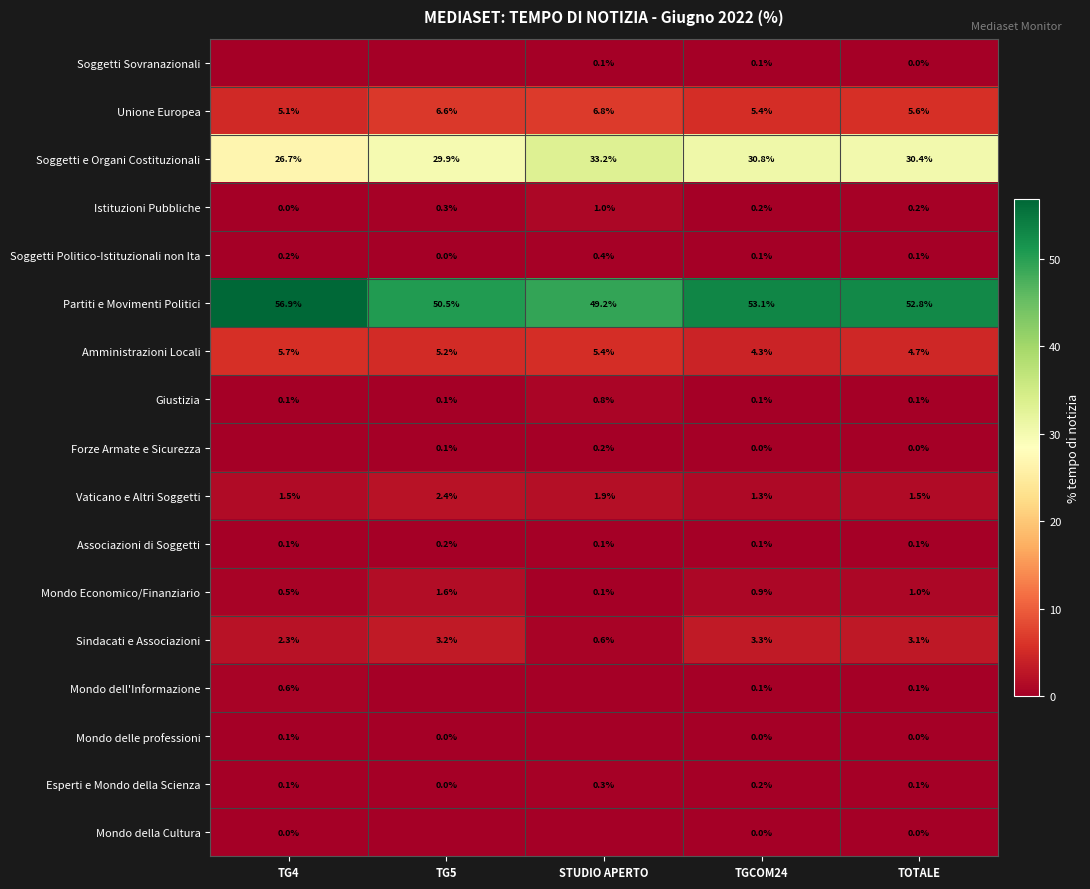

What is the difference between the Partiti e Movimenti Politici values at TG4 and STUDIO APERTO?

7.7